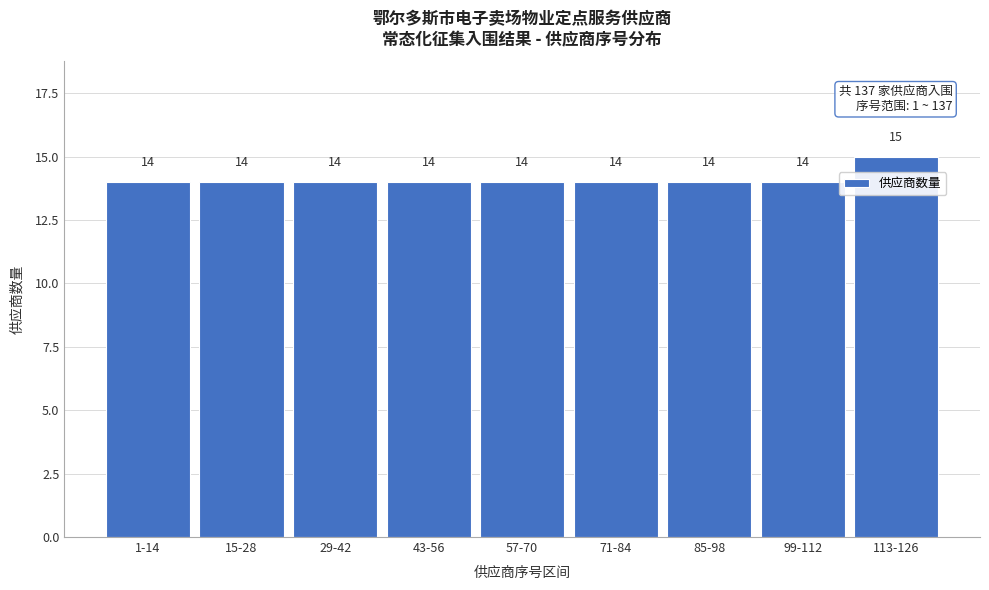

Reading left to right, extract all data points from this chart.

14	14	14	14	14	14	14	14	15